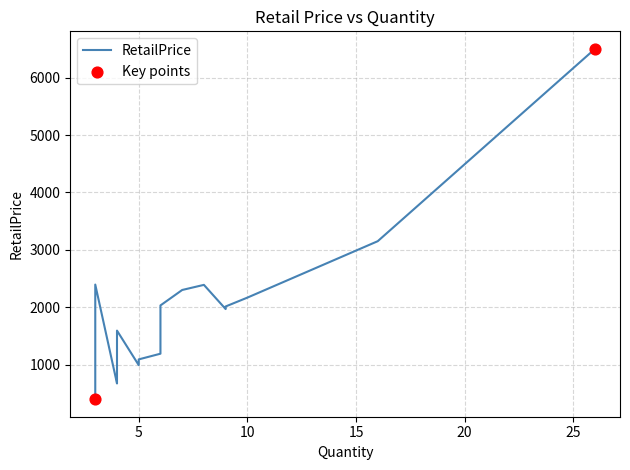

Approximately how many times larger is the value at 26 compared to 7?

2.8